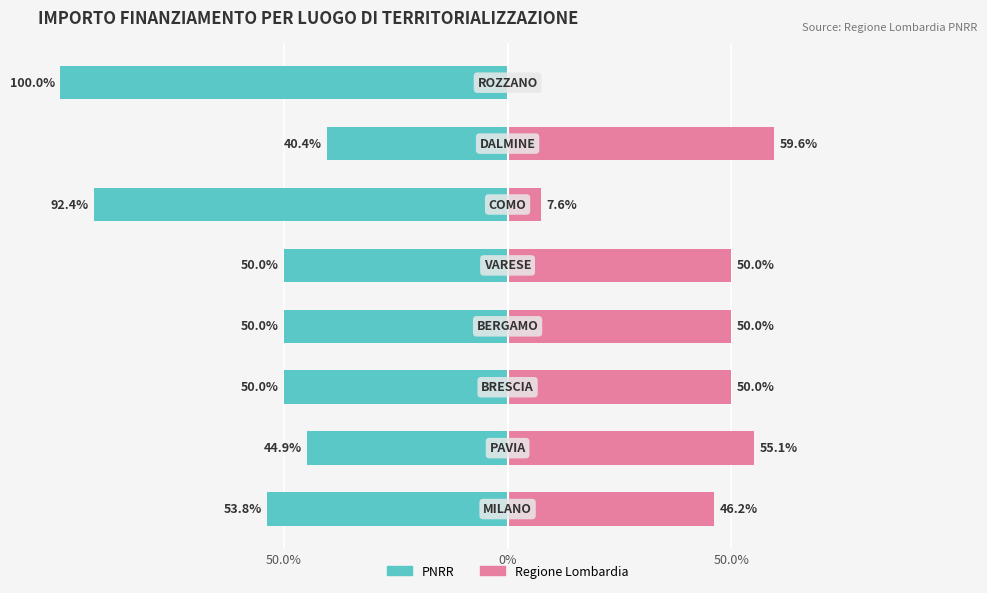

How many series are shown in this chart?

2